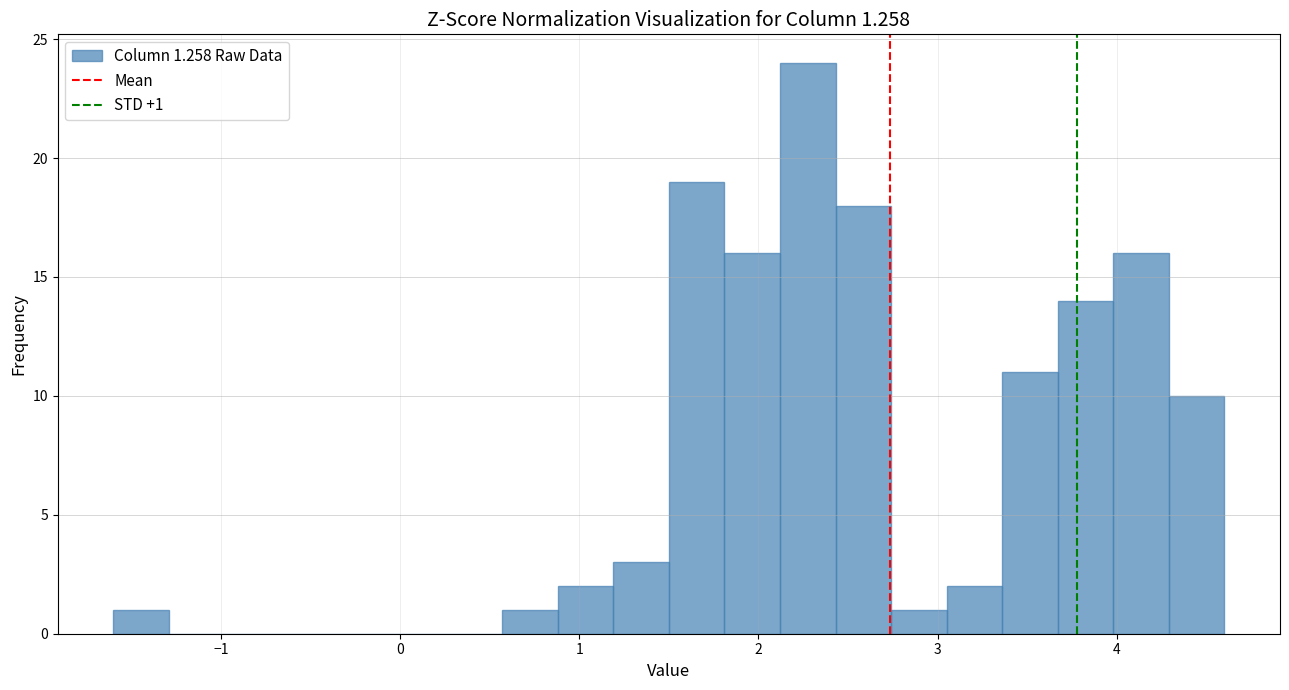

Read against the x-axis, roughly where is the centre of the tallest bar?

2.3